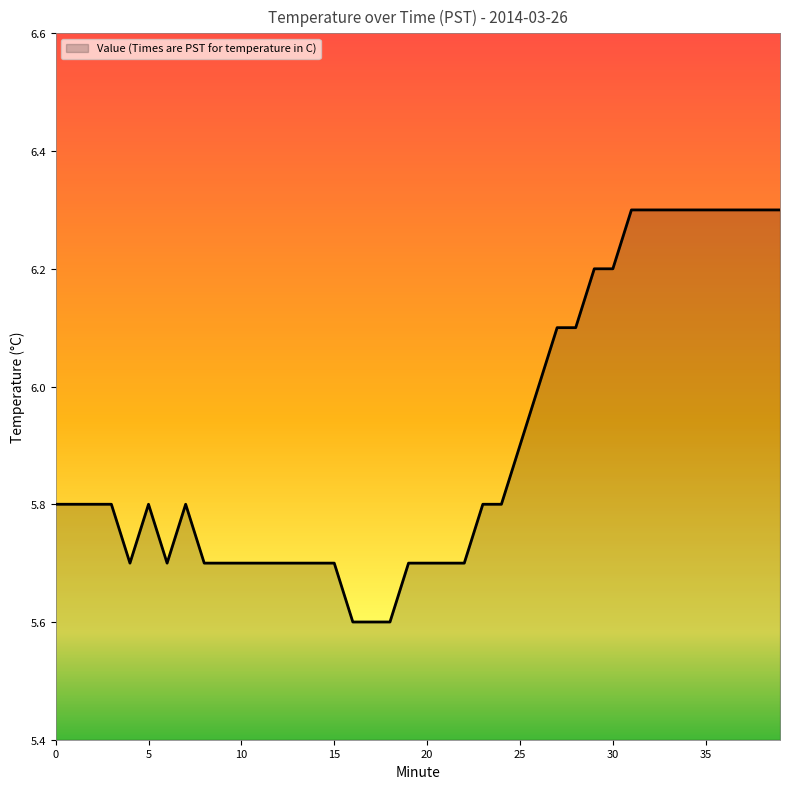

Does the chart have visible grid lines?

No